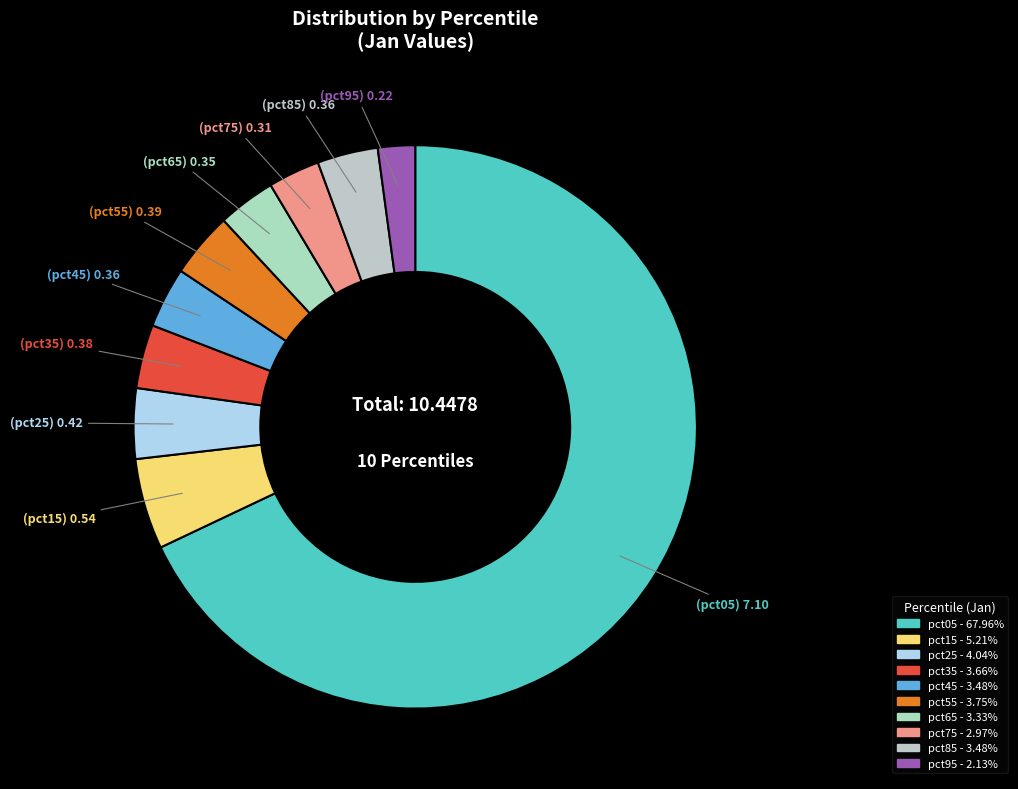

How many segments does this pie chart have?

10